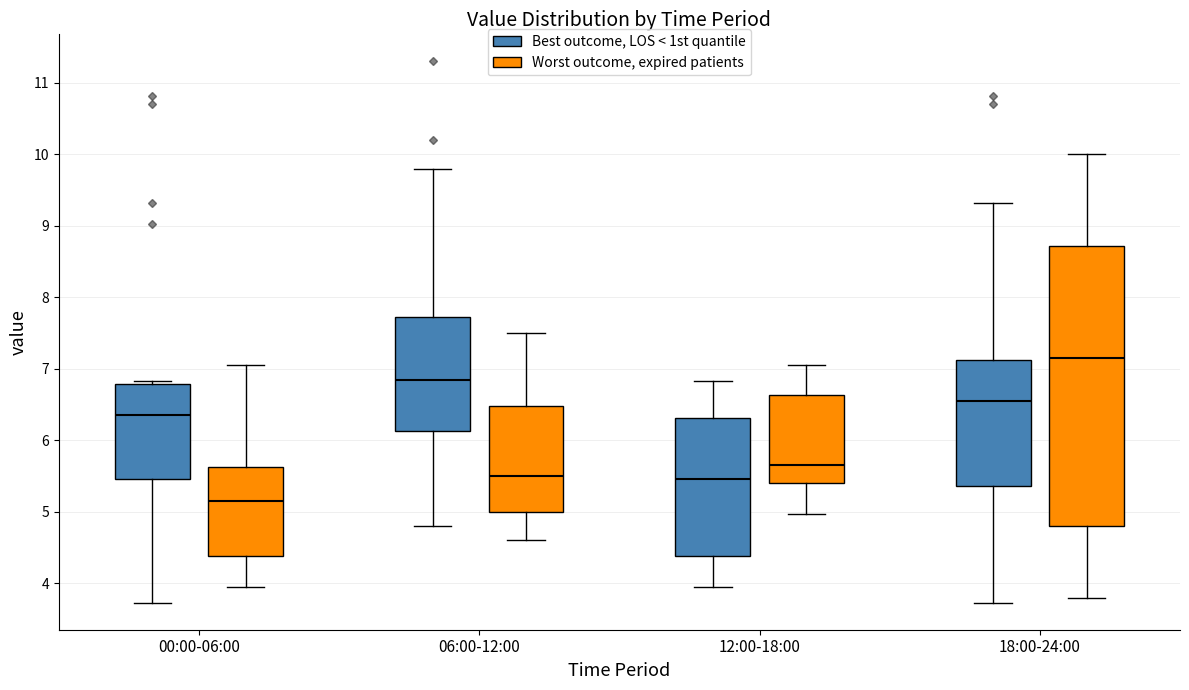

Comparing the boxes themselves (not the whiskers), which one is the tallest?

18:00-24:00 (Worst outcome, expired patients)